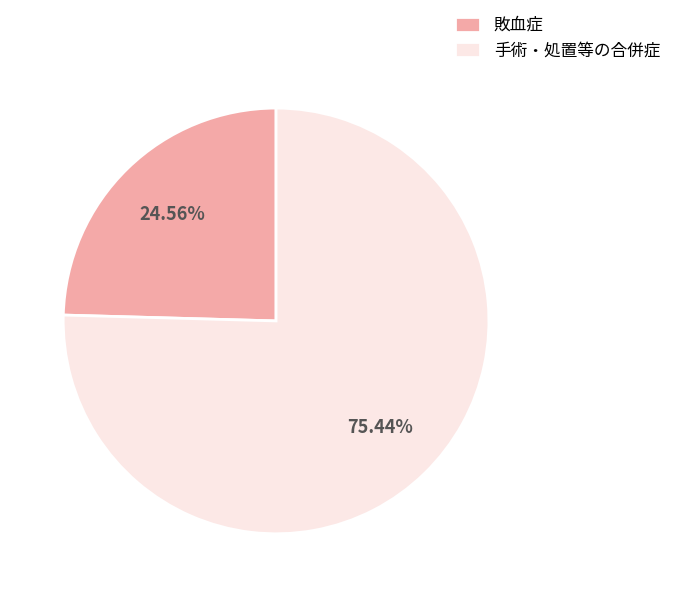

Rank the categories by value from highest to lowest.

手術・処置等の合併症, 敗血症